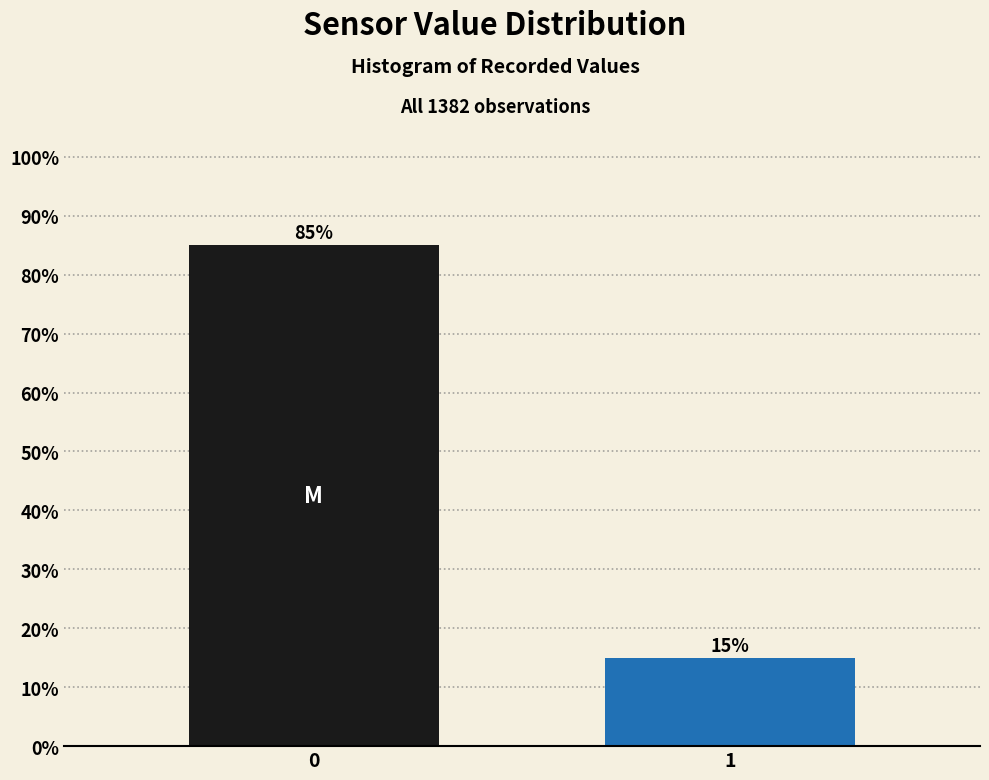

Reading left to right, extract all data points from this chart.

85	15